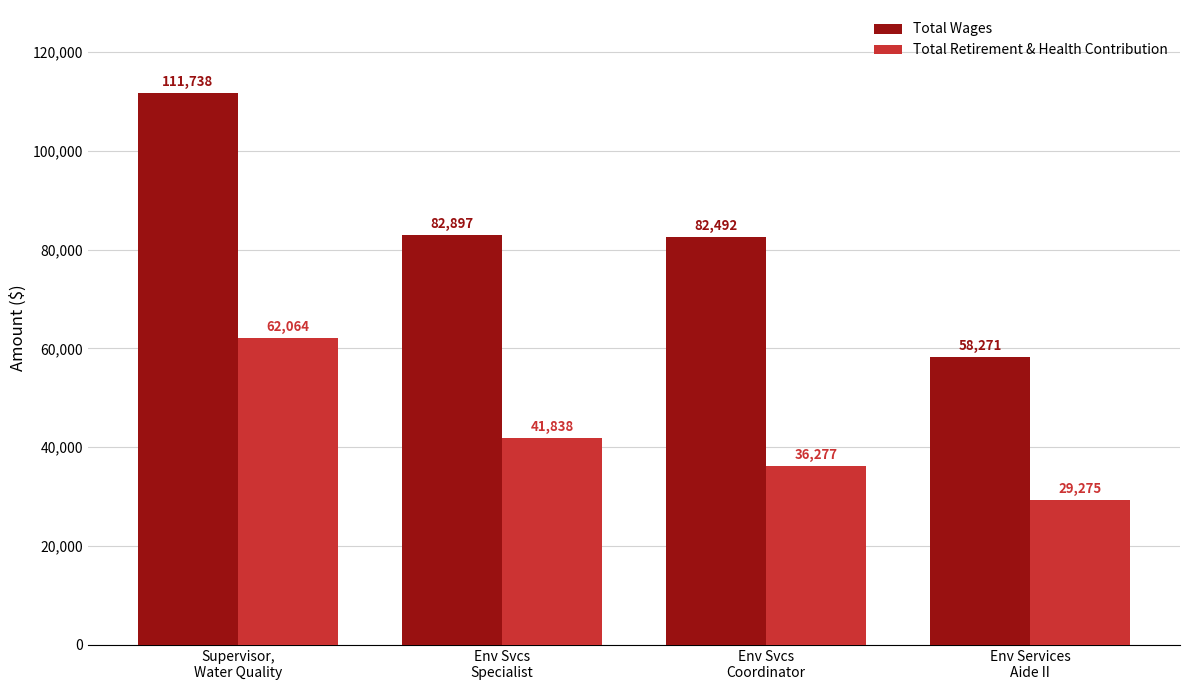

What is the value of the Total Wages bar at the 3rd from the left?

82492